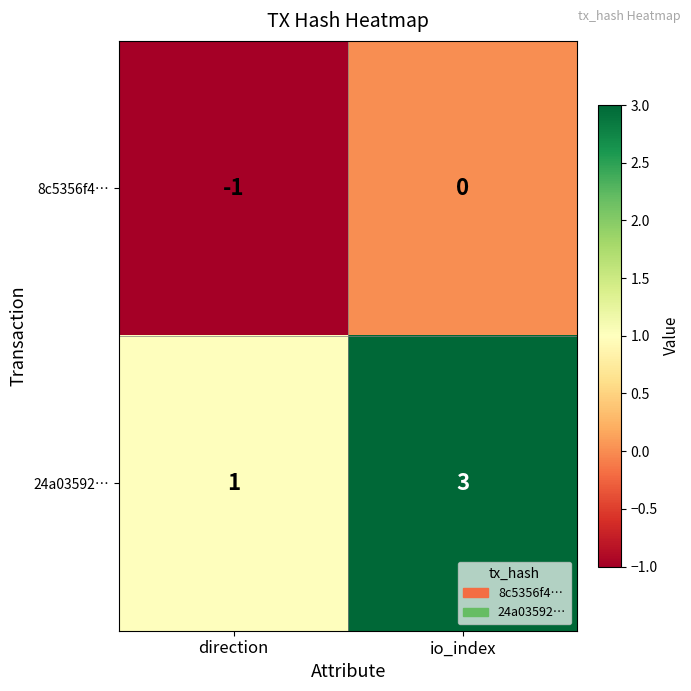

What is the smallest value displayed?

-1